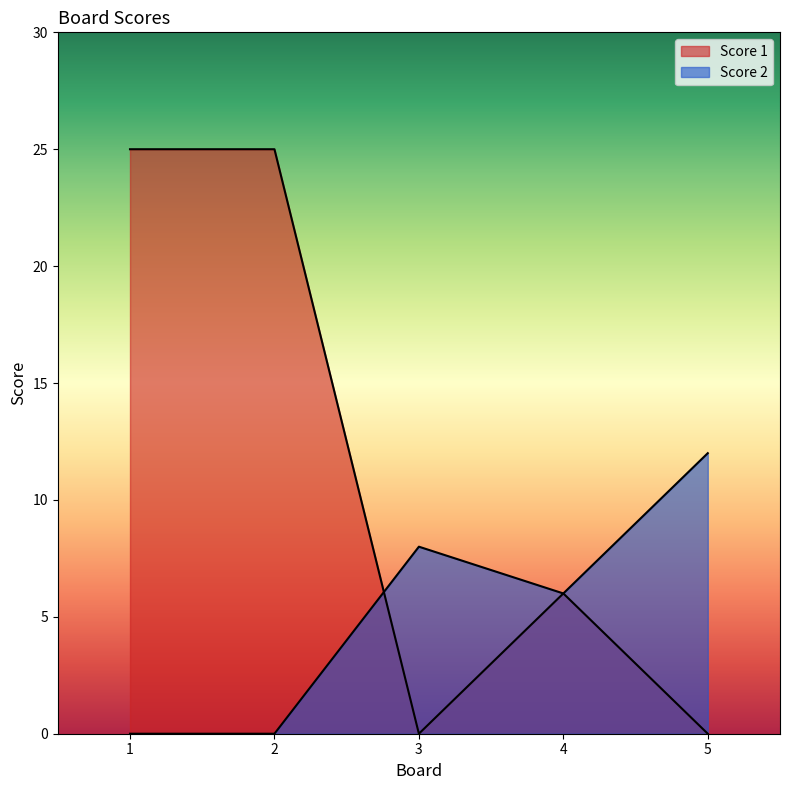

Reading right to left, what are all the values shown in this chart?

Score 1: 5=0	4=6	3=0	2=25	1=25
Score 2: 5=12	4=6	3=8	2=0	1=0